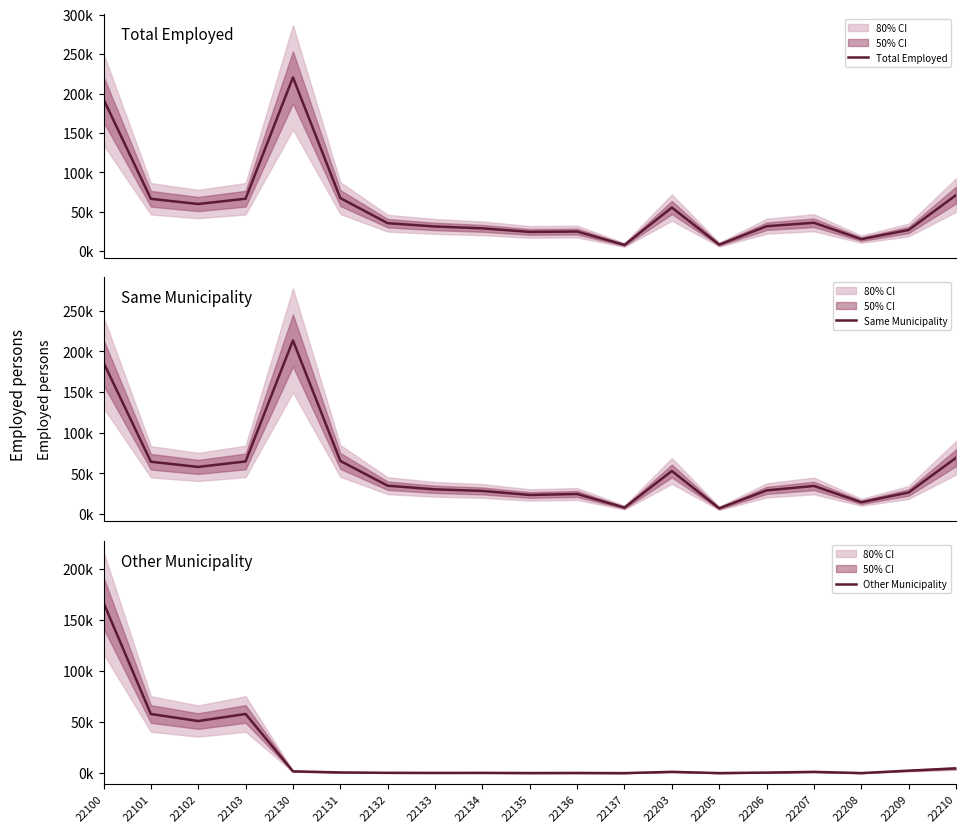

At which label does Total Employed first exceed 35494?

22100